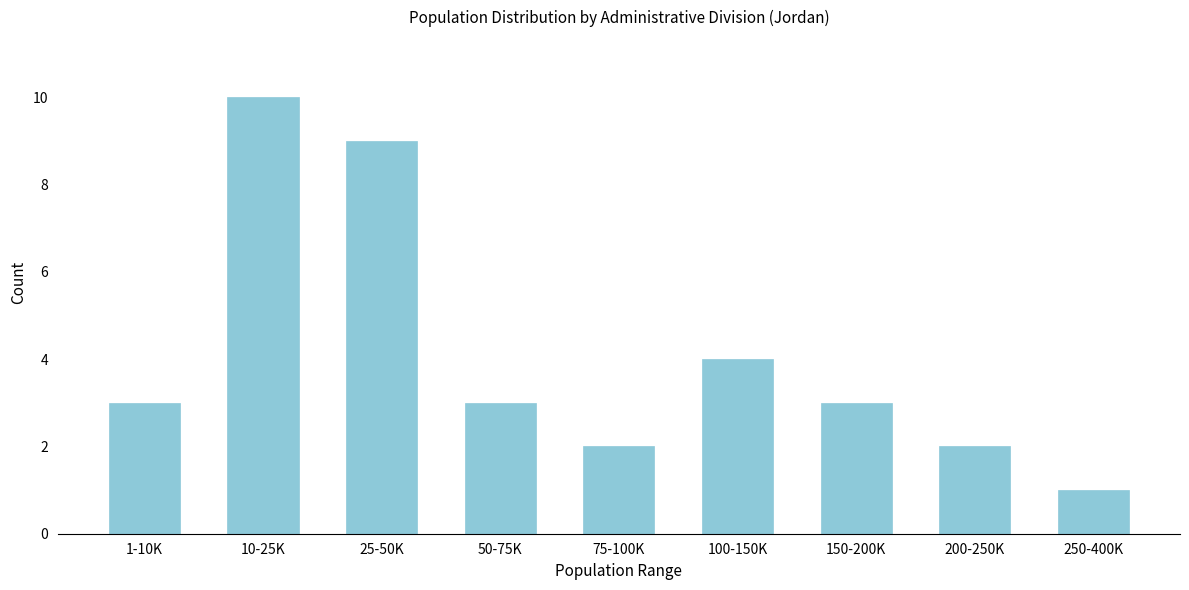

Reading left to right, what are all the values shown in this chart?

3	10	9	3	2	4	3	2	1